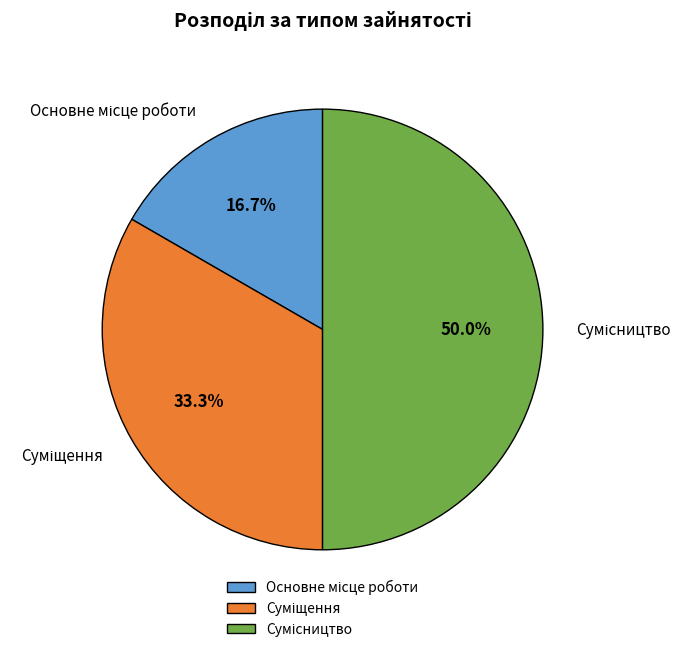

Count the number of slices in the pie.

3